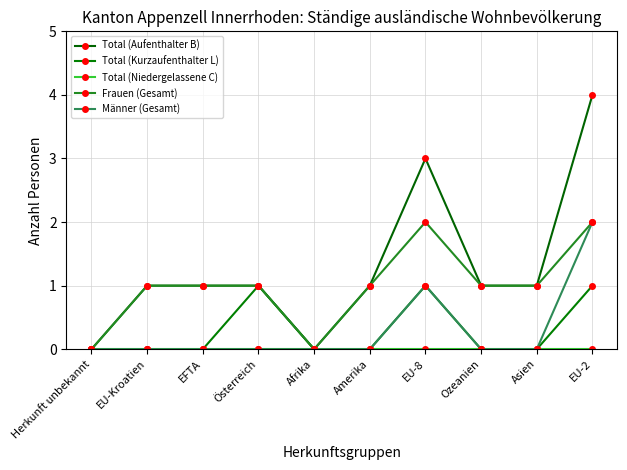

Count the number of categories in the chart.

10